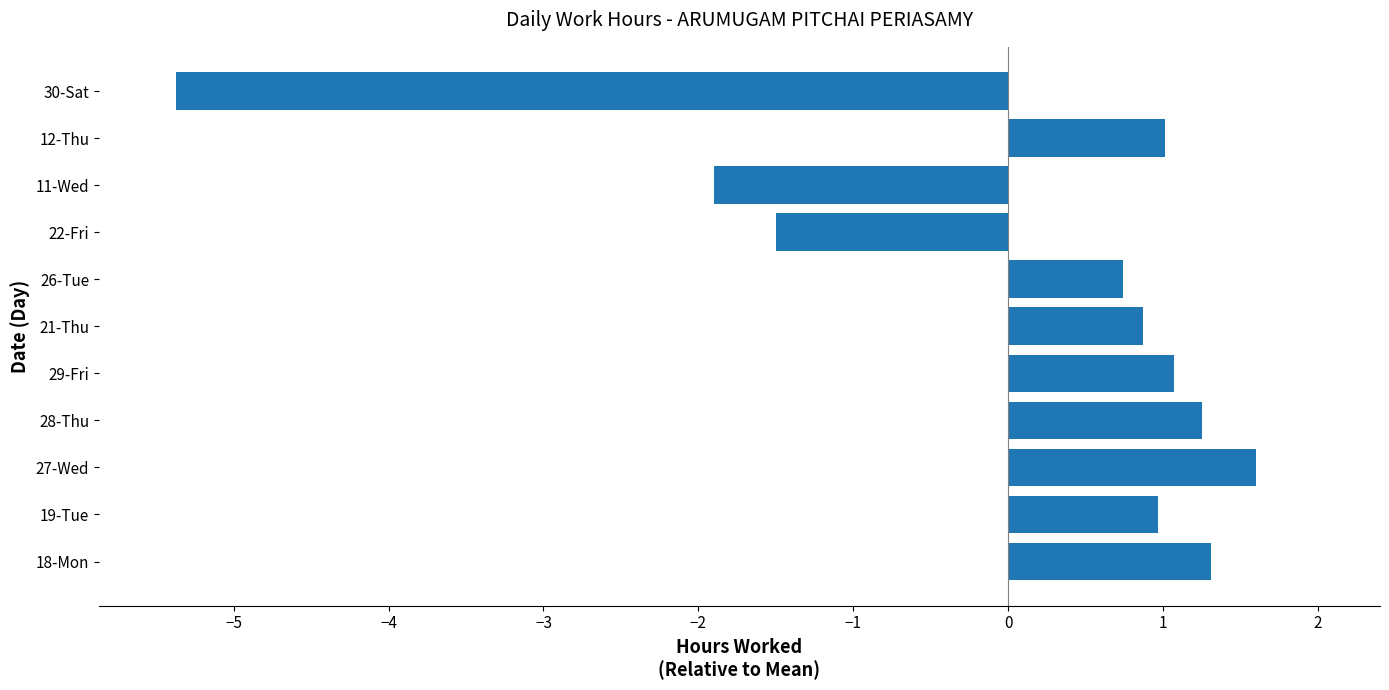

Which category has the highest value across all series?

27-Wed